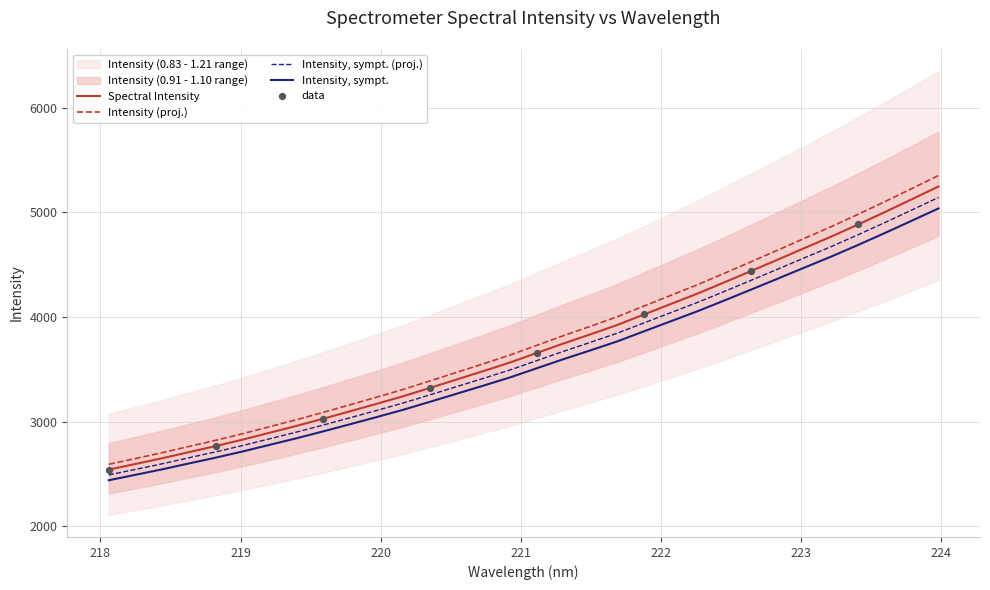

Approximately how many times larger is the value at 223.0264 compared to 222.0721?

1.1